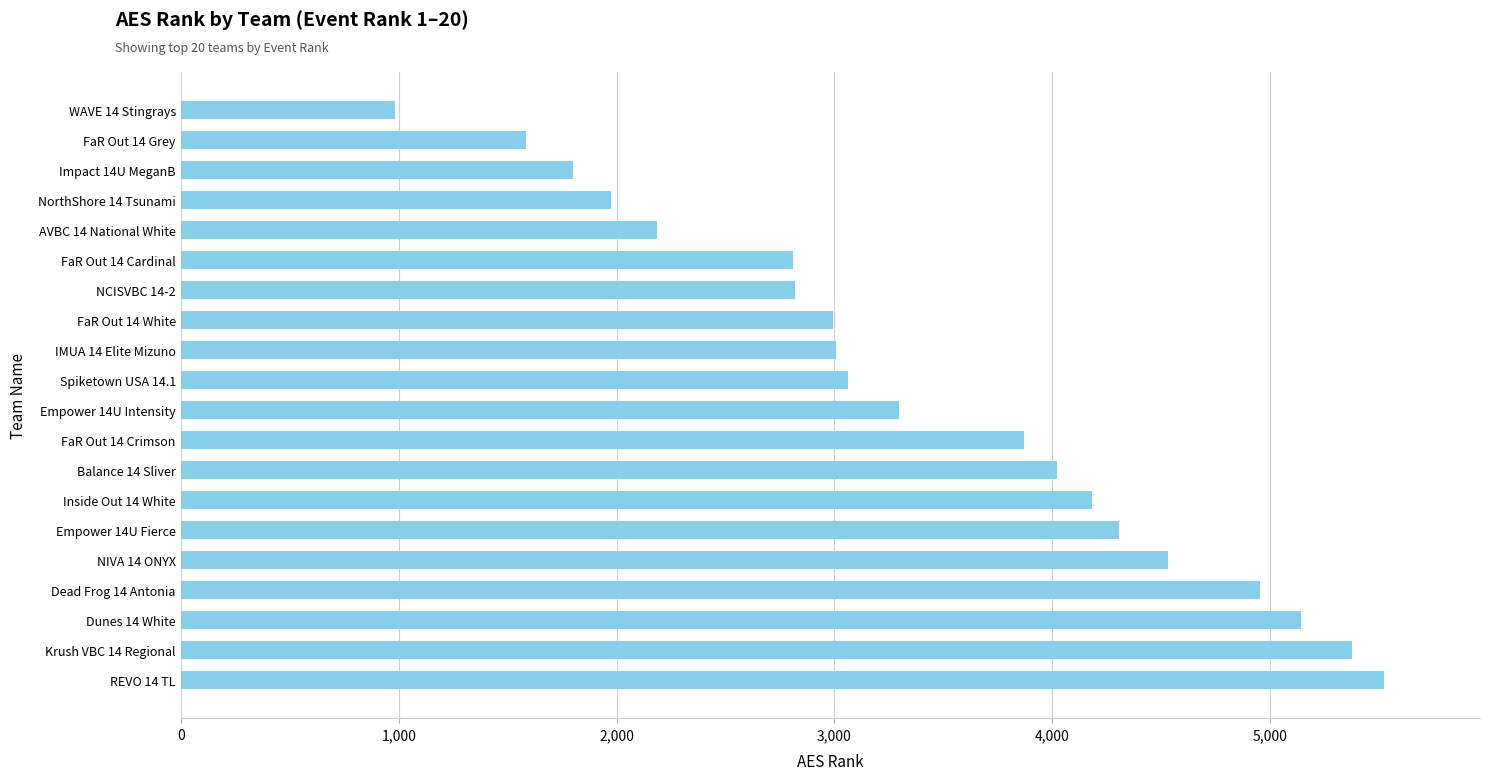

Are the bars grouped side by side (vs. stacked)?

No